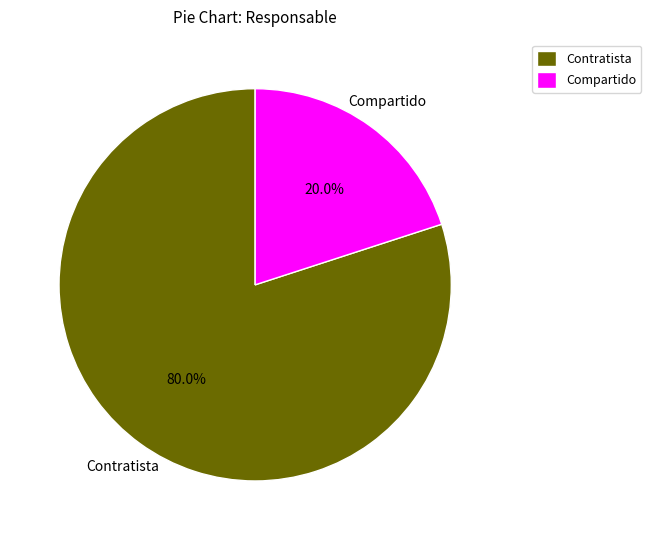

Between Compartido and Contratista, which is larger?

Contratista